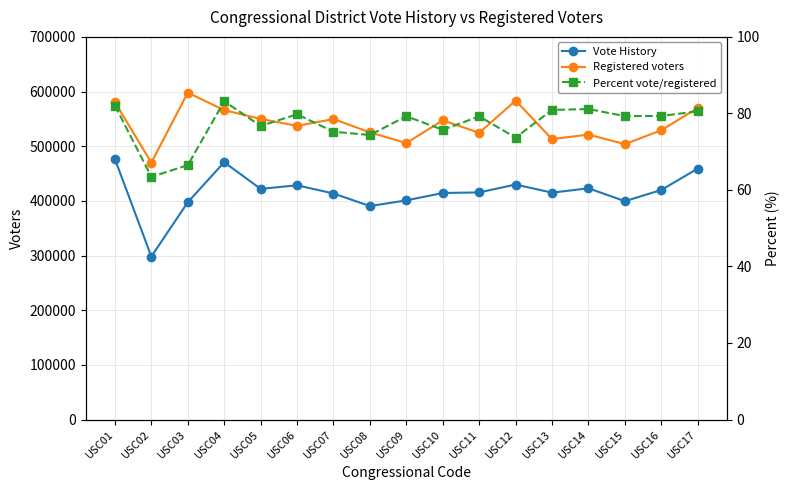

What is the value of the Registered voters point at the 15th from the left?

503727.0